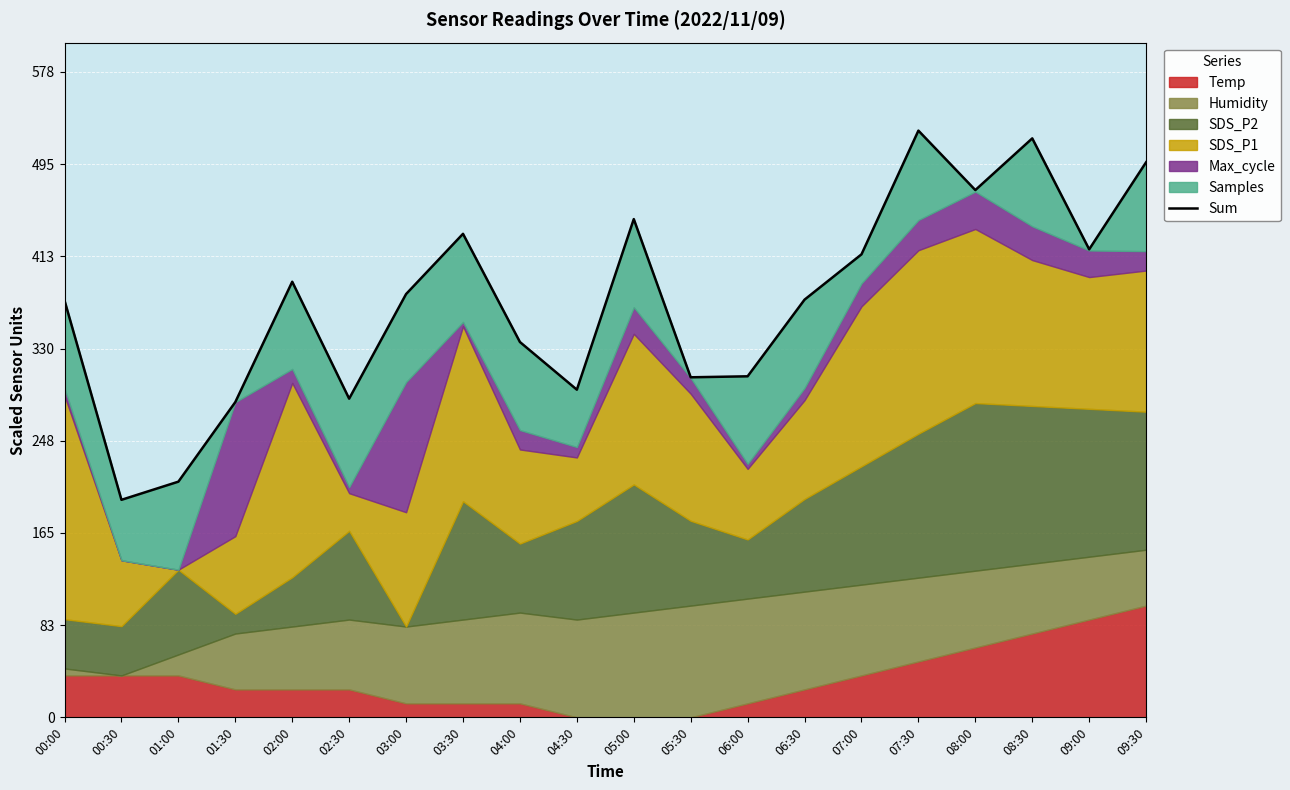

Is it true that the value at 09:30 is 496.8?

True